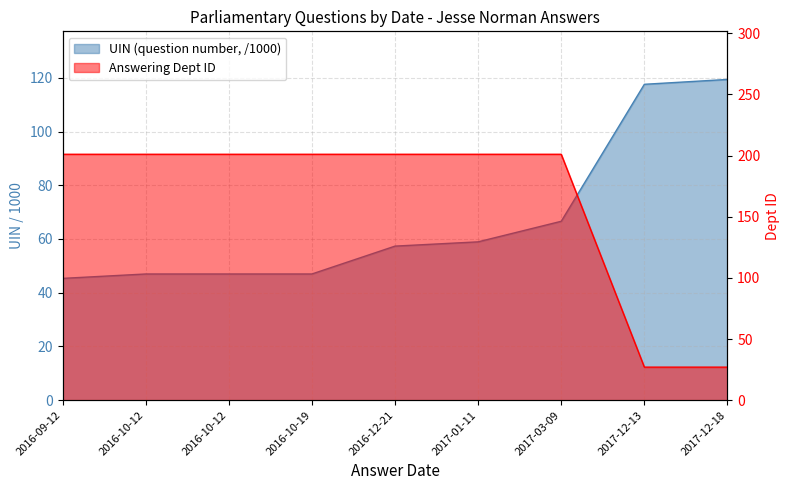

Which category has the lowest value in the UIN (questions) series?

2016-09-12